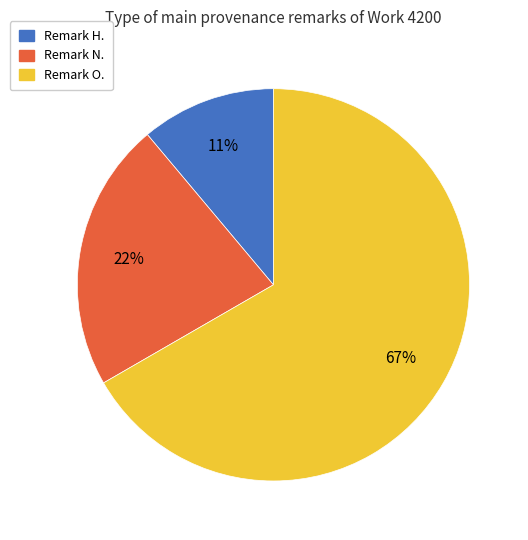

Rank the categories by value from highest to lowest.

Remark O., Remark N., Remark H.